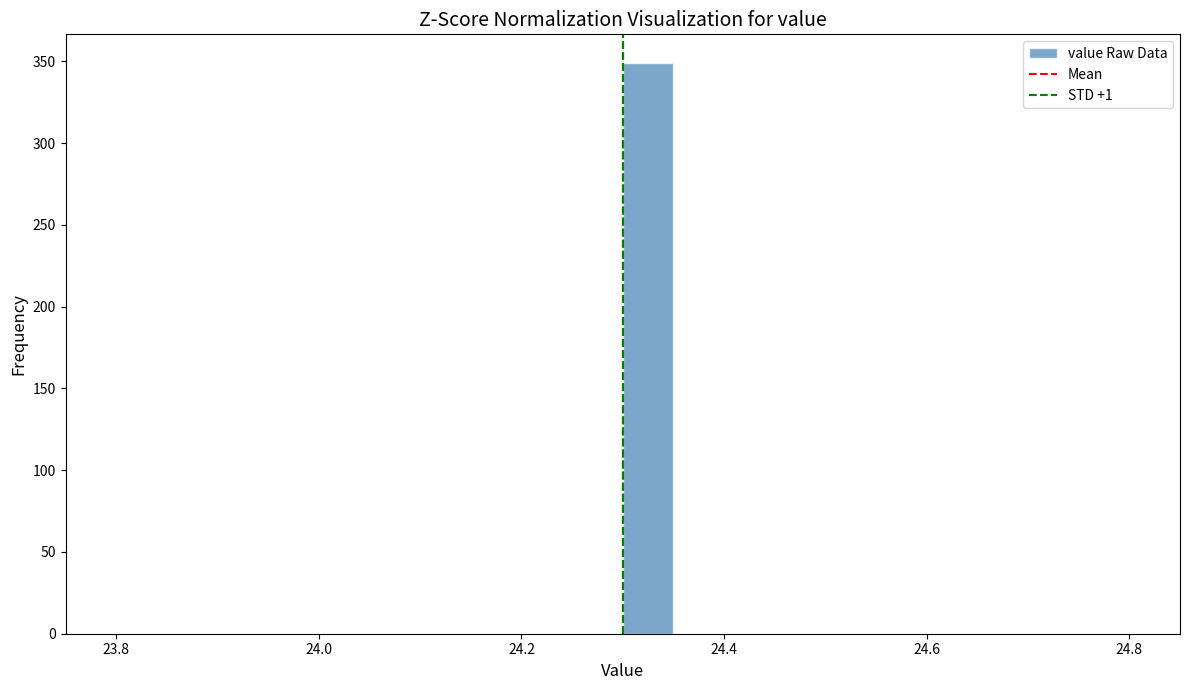

Read against the x-axis, roughly where is the centre of the tallest bar?

24.32